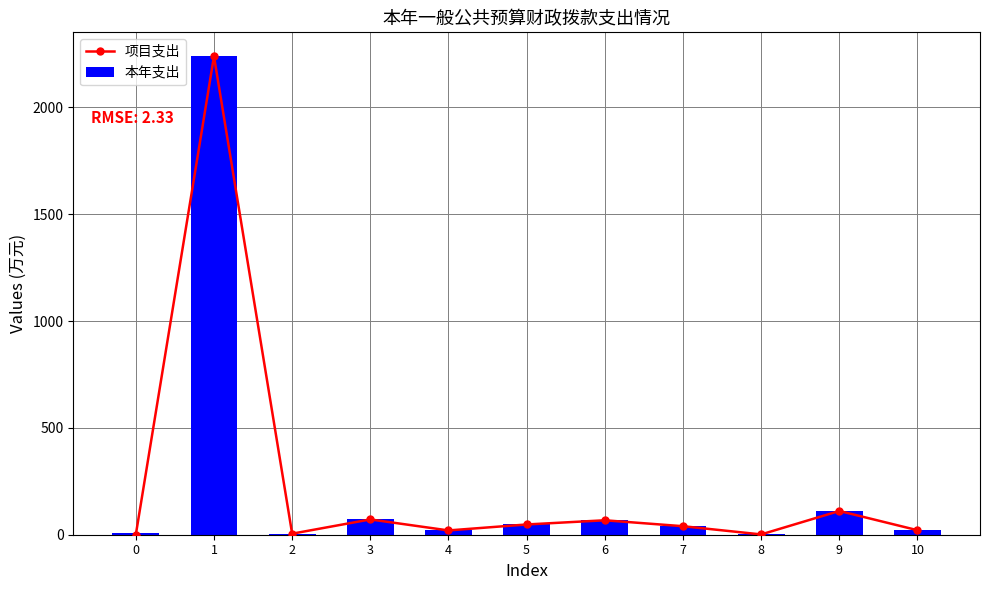

What is the difference between the maximum and minimum values in the 项目支出 series?

2238.9